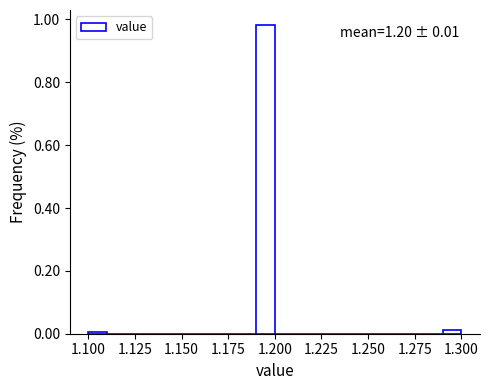

Around what value on the x-axis is the tallest bar? Give the approximate position of its centre, as read against the axis.

1.195